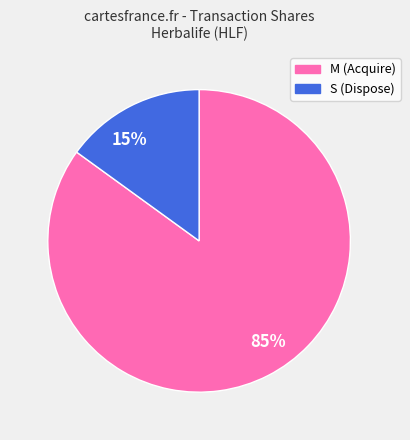

Between 85% and 15%, which is larger?

85%